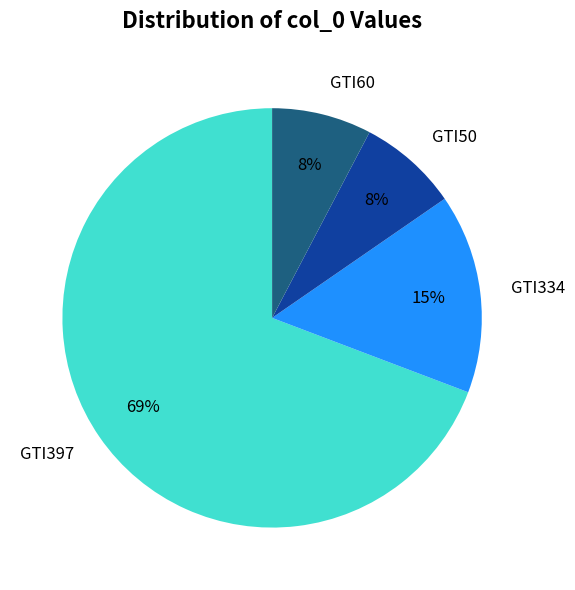

To the nearest percent, what portion does GTI60 represent?

8%